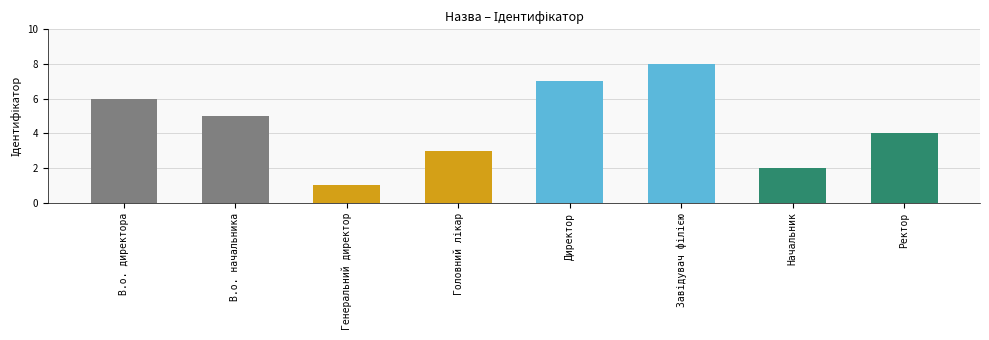

Does the chart contain stacked bars?

No